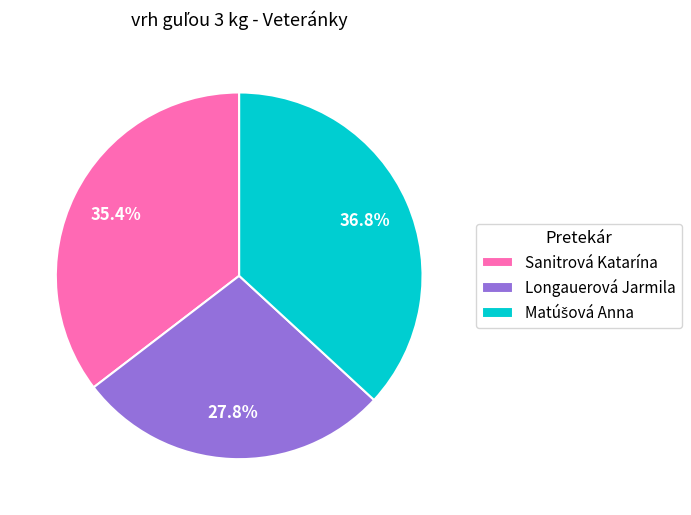

What is the smallest slice in the pie chart?

Longauerová Jarmila